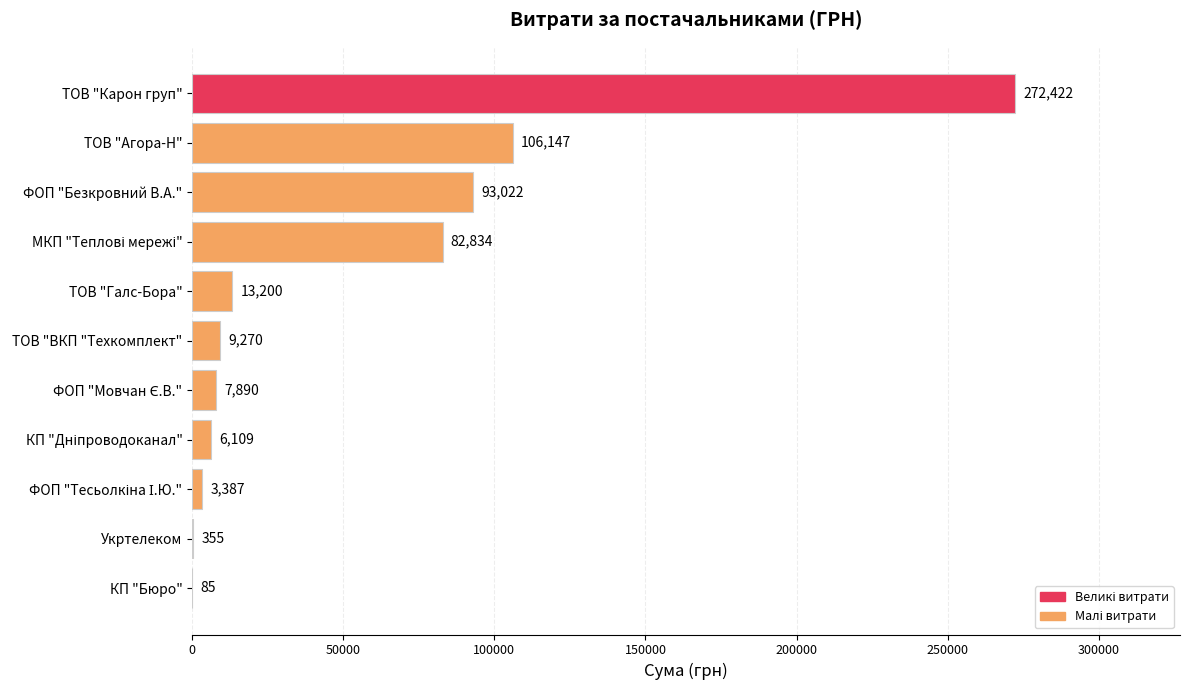

What is the maximum value shown in the chart?

272422.2